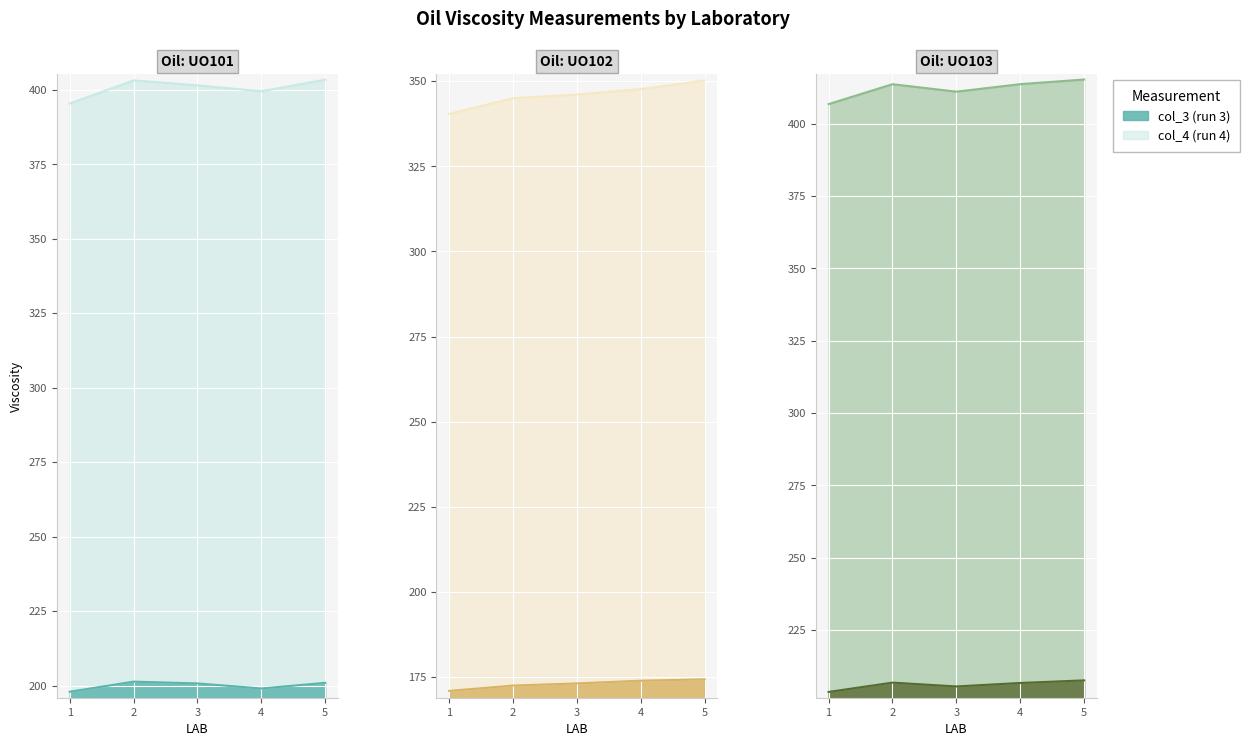

Rank the series by their maximum value, from highest to lowest.

UO103_col4, UO101_col4, UO102_col4, UO103_col3, UO101_col3, UO102_col3